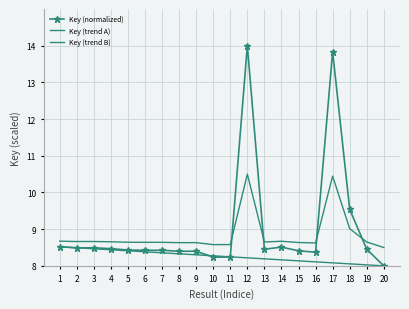

Read the Key (normalized) value at 3.

8.5